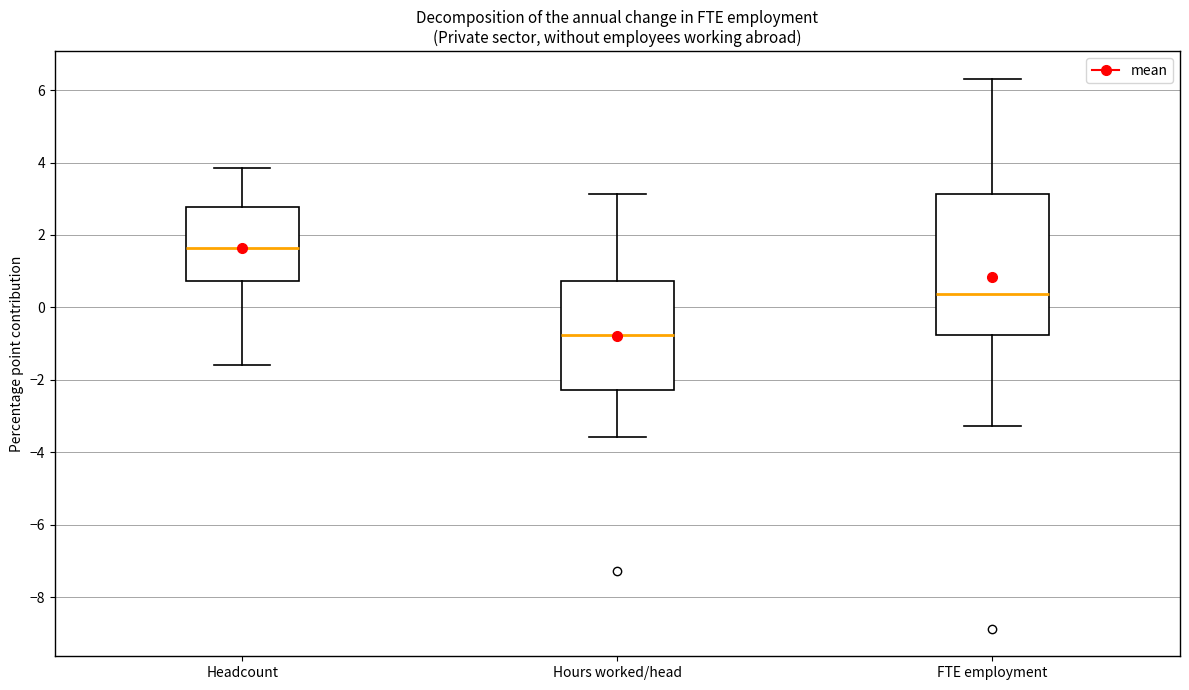

Where is the upper edge of the box for Headcount on the y-axis? The values are not printed on the chart, so give them approximately, as read against the axis.

2.8